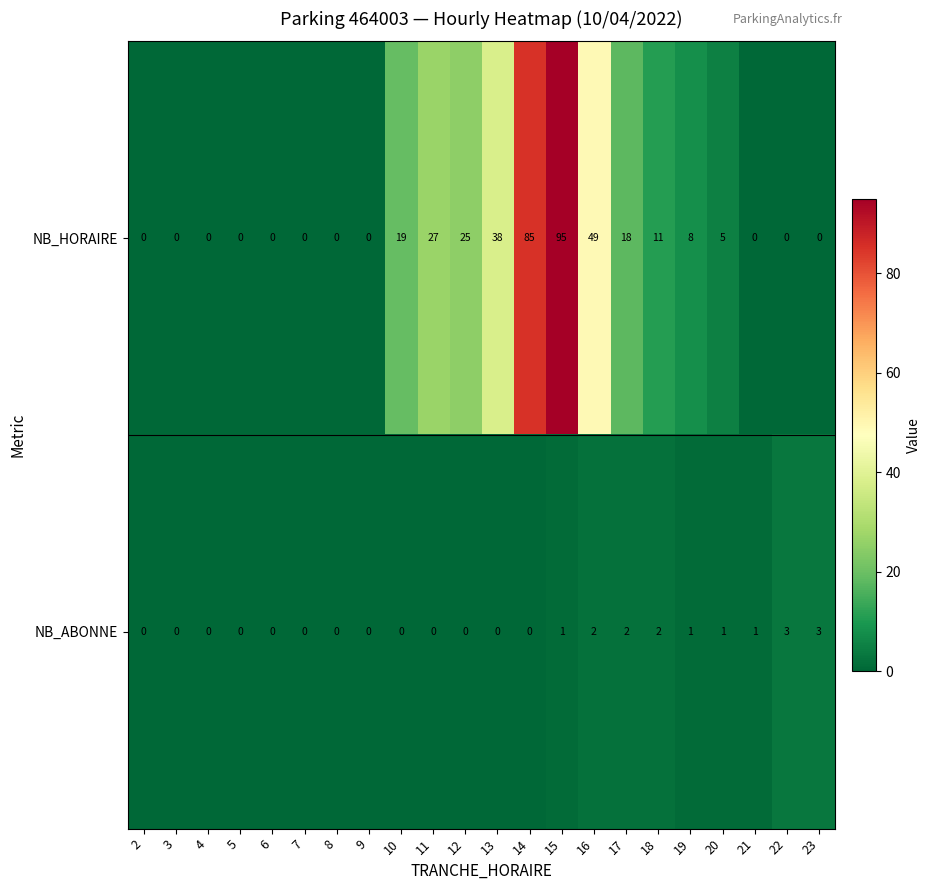

At which category is the sum across all series the highest?

15